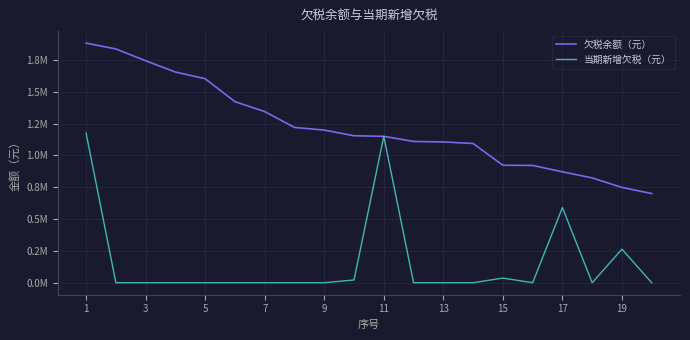

How many interior local valleys does the 当期新增欠税（元） series have?

2